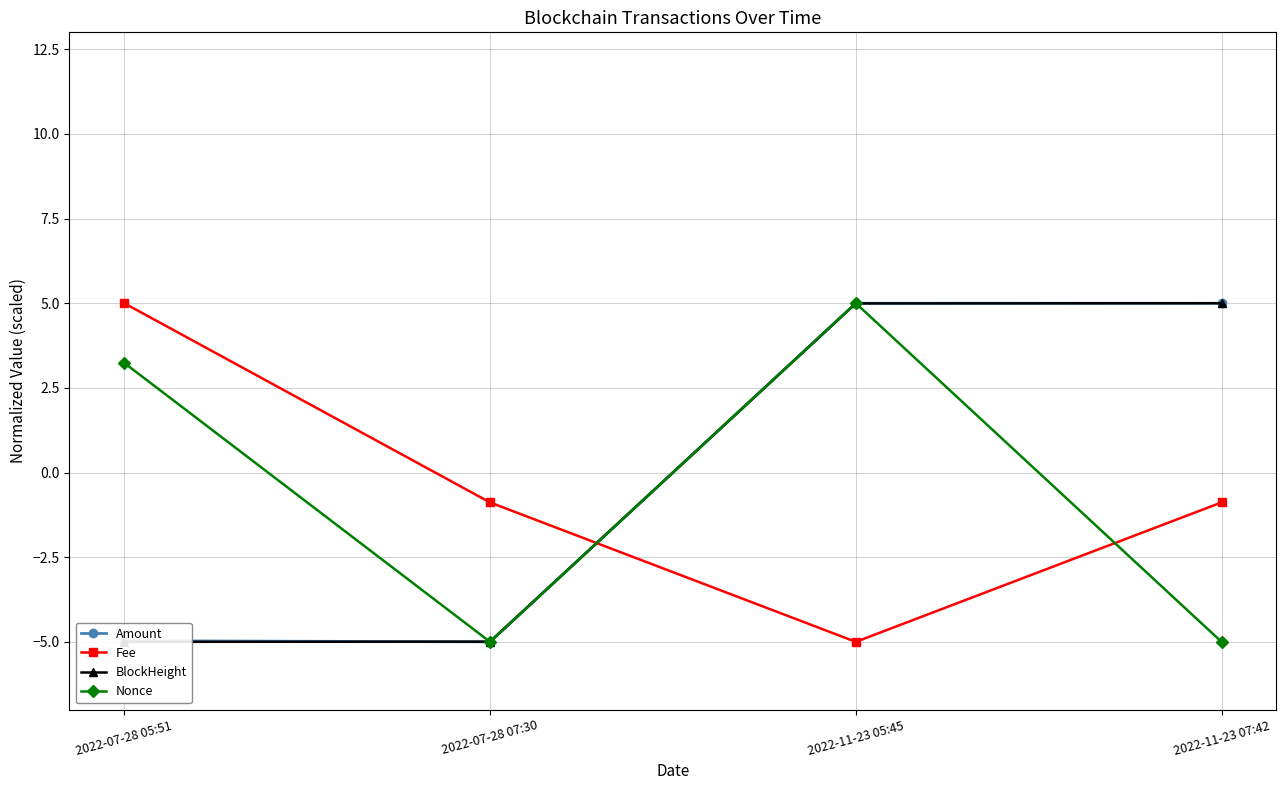

The value of Fee at 2022-11-23 07:42 is -0.9. True or false?

True